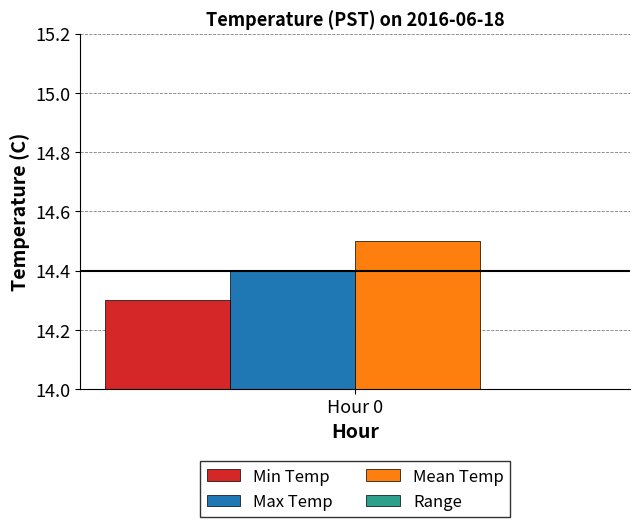

The value of Range at 4 is -0.1. True or false?

False